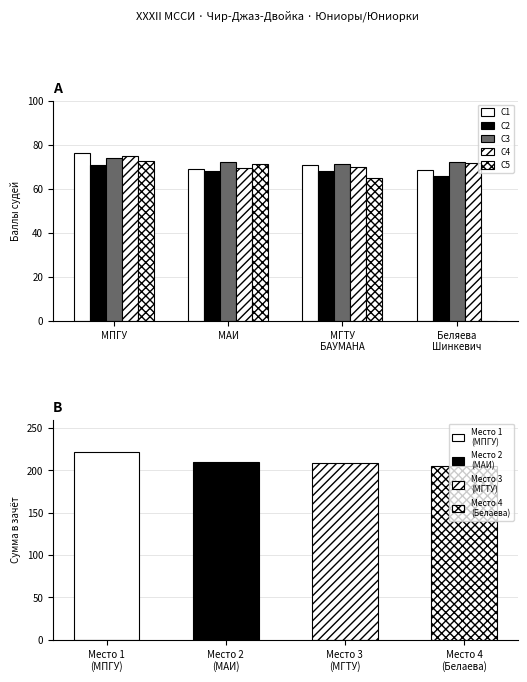

Which series has the largest total across all categories?

С3